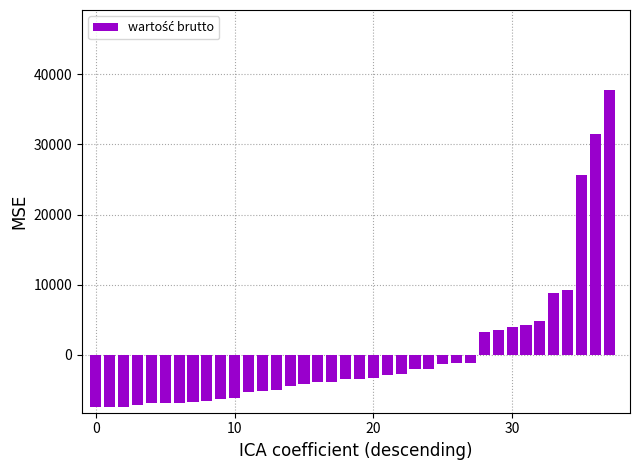

What is the difference between the maximum and minimum values?

45400.0